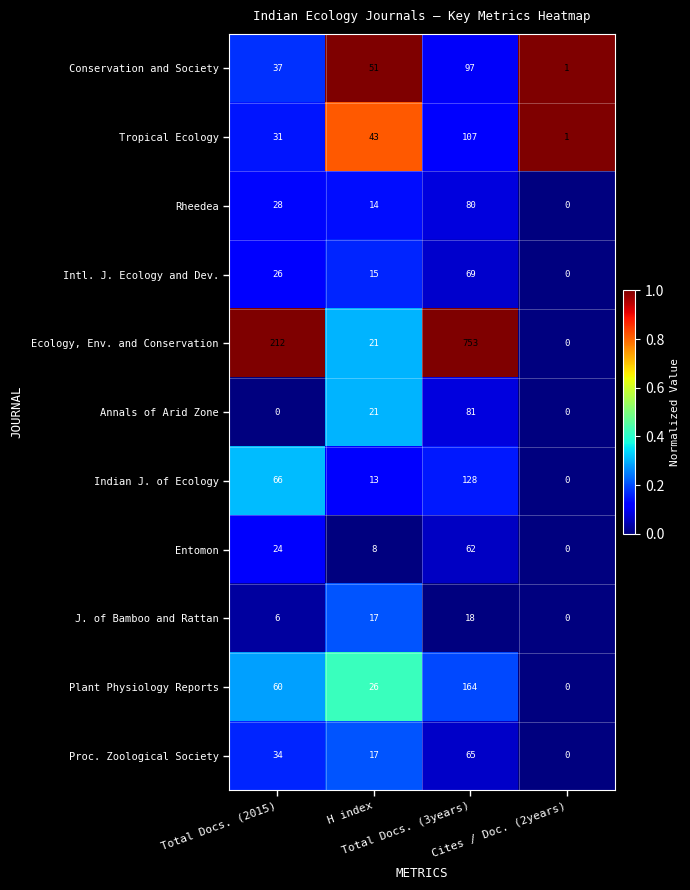

Which series has the largest range (max minus min)?

Ecology, Env. and Conservation